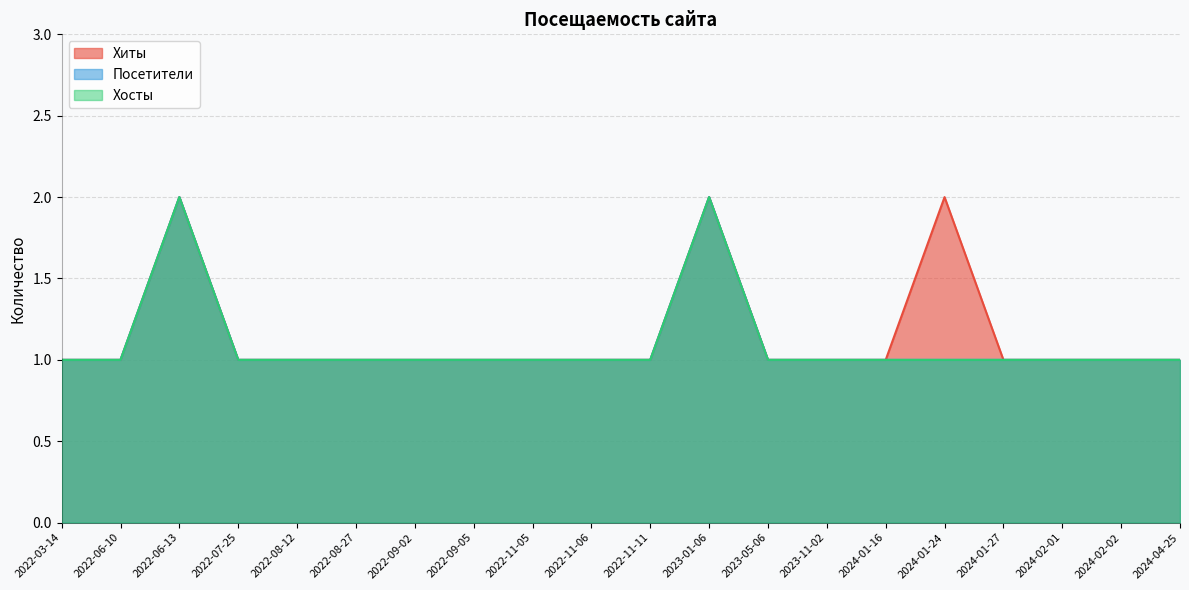

What is the minimum value shown in the chart?

1